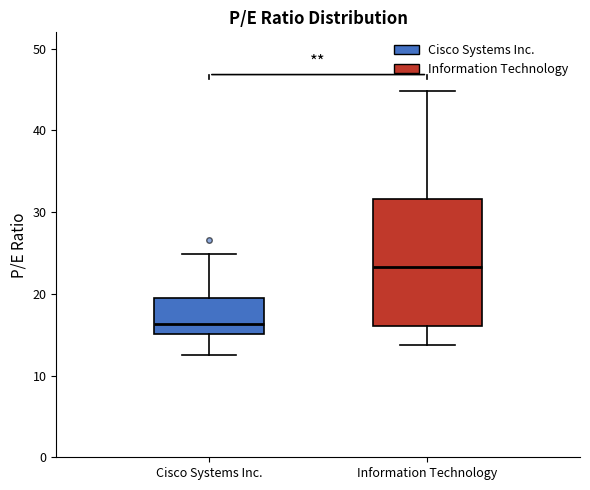

Reading left to right, transcribe this box plot: for each box, give where its median line is, the range the box spans, and where its two whiskers end, as read against the y-axis. The values are not printed on the chart, so give them approximately, as read against the axis.

Cisco Systems Inc.: median 16, box 15 to 19, whiskers 13 to 25
Information Technology: median 23, box 16 to 32, whiskers 14 to 45